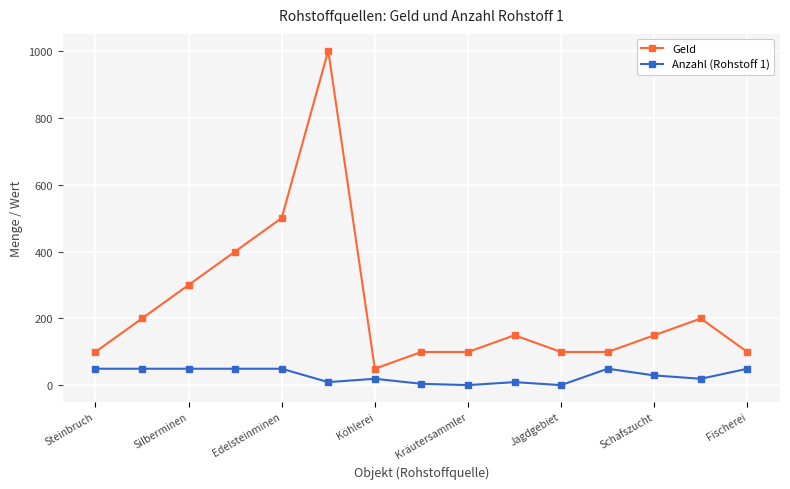

How many lines are shown in the chart?

2